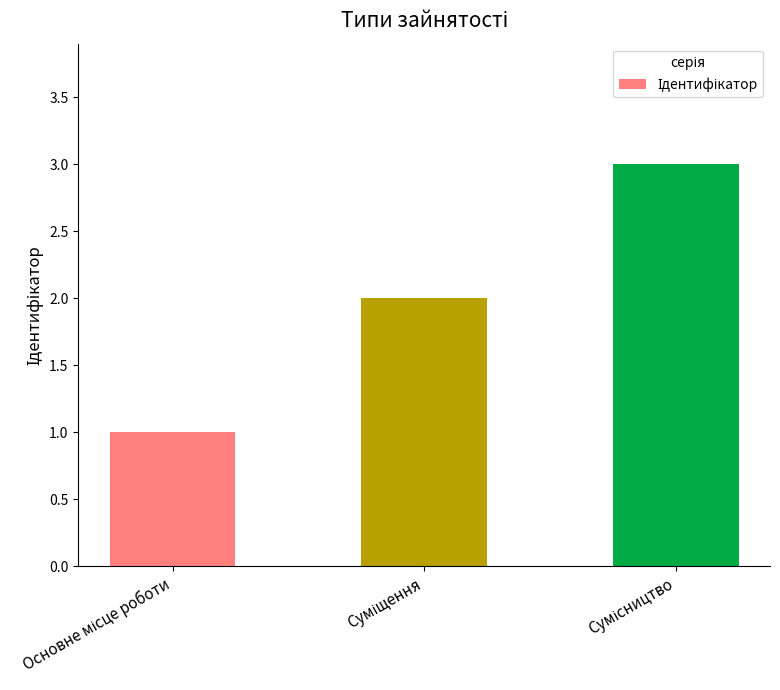

What is the sum of all values?

6